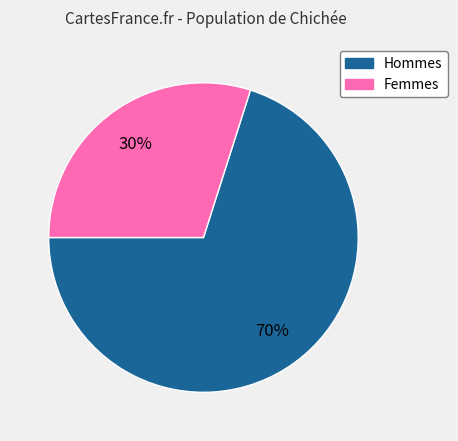

To the nearest percent, what is the average slice percentage?

50%